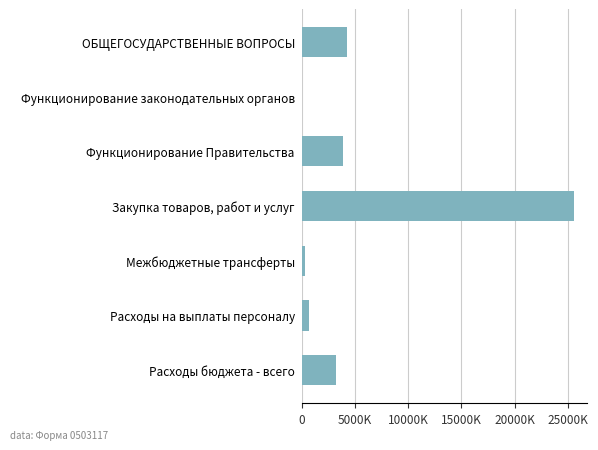

How many values are below 3235194?

3